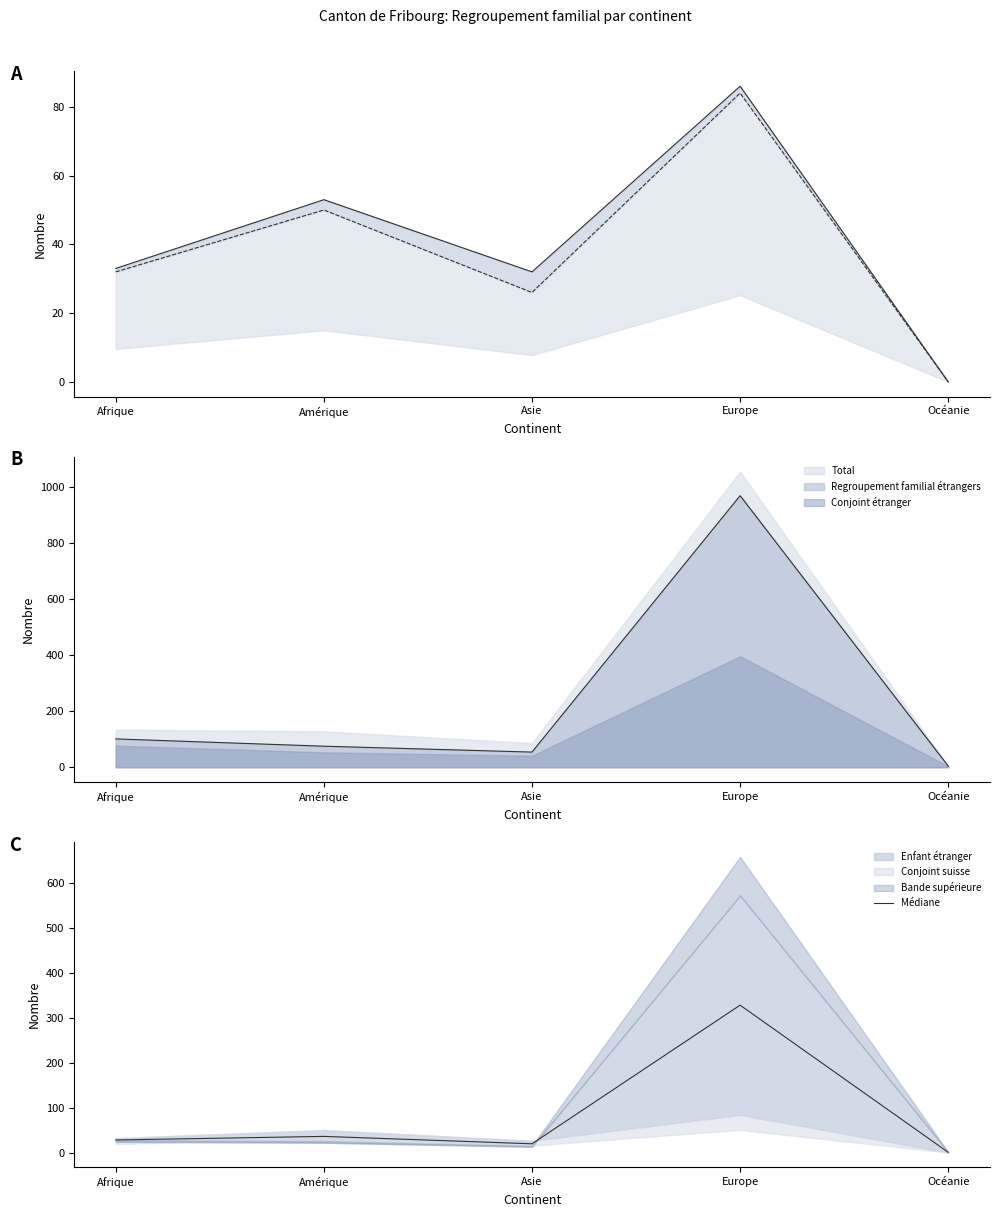

Is the value of Total at Amérique greater than the value of Conjoint étranger at Océanie?

Yes